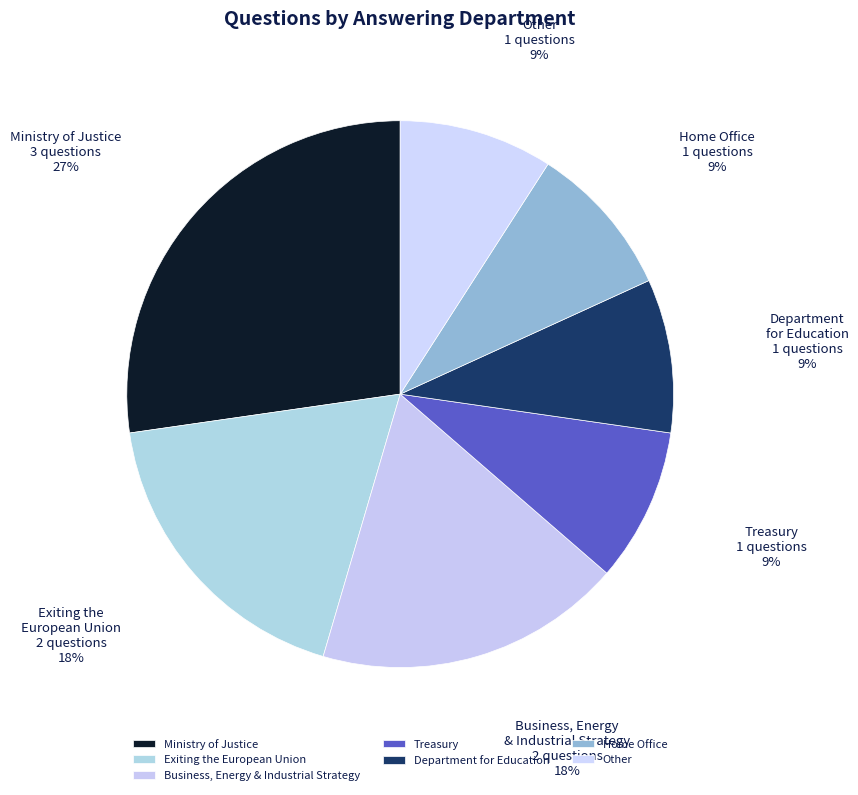

To the nearest percent, what is the difference between the largest and smallest slice percentages?

18%